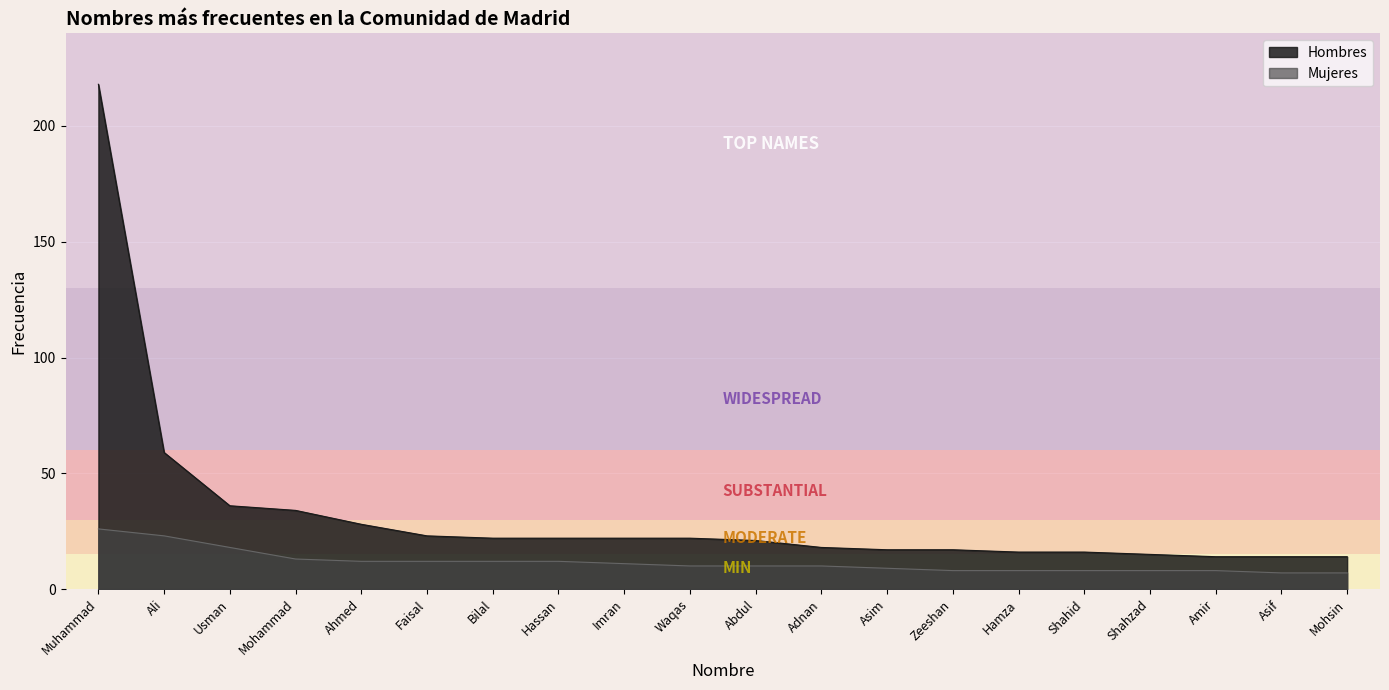

Which has a higher value, Usman or Zeeshan?

Usman